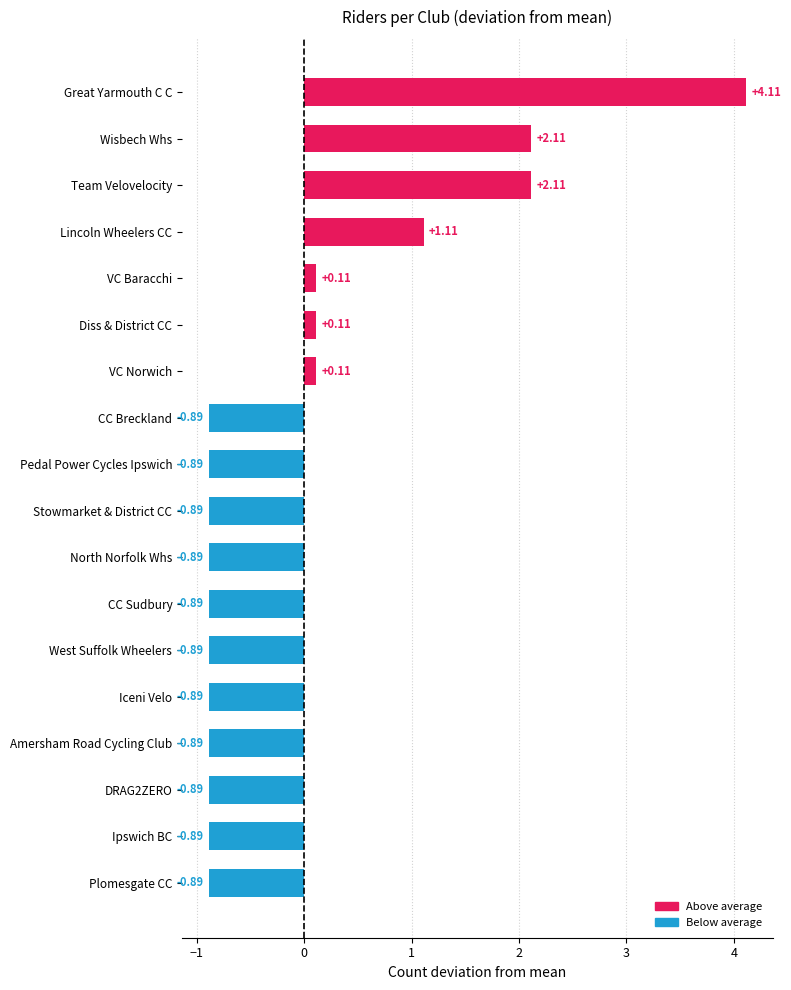

How many data points does each series have?

18